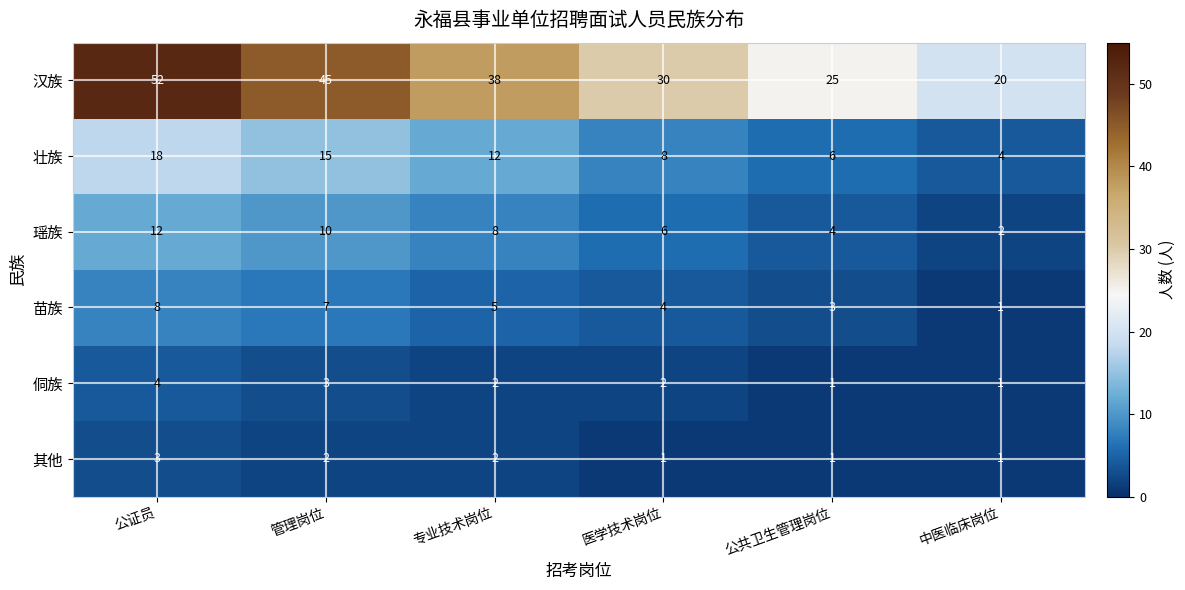

Between 管理岗位 and 中医临床岗位, which series saw the biggest shift?

汉族